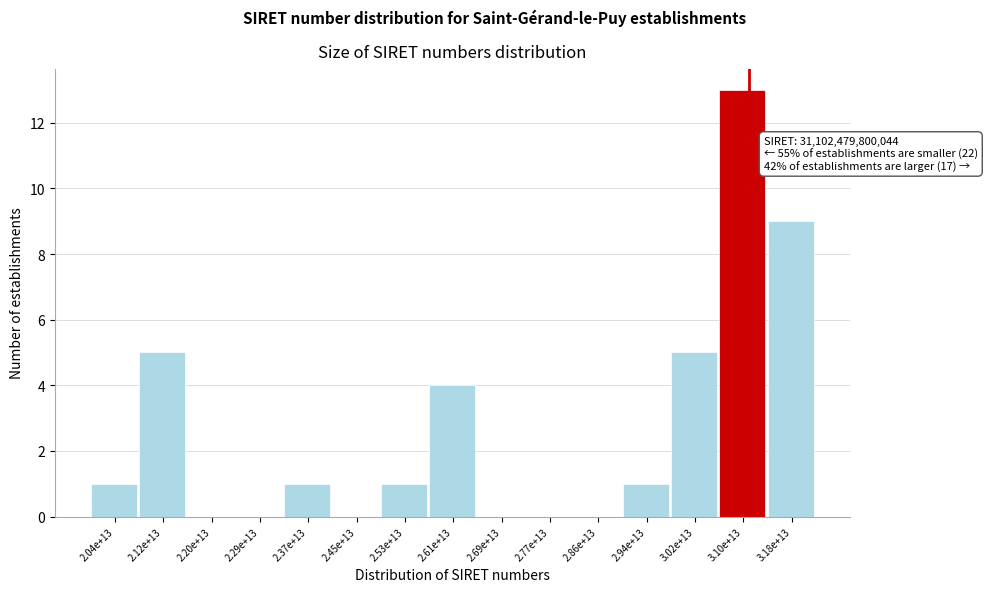

Reading right to left, list all the values displayed in this chart.

3.18e+13=9	3.10e+13=13	3.02e+13=5	2.94e+13=1	2.86e+13=0	2.77e+13=0	2.69e+13=0	2.61e+13=4	2.53e+13=1	2.45e+13=0	2.37e+13=1	2.29e+13=0	2.20e+13=0	2.12e+13=5	2.04e+13=1